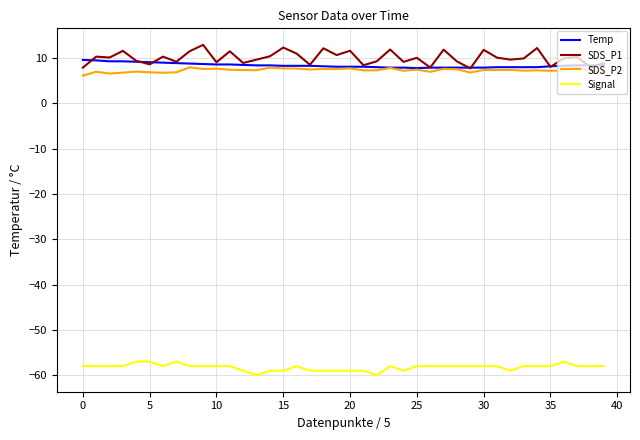

What is the difference between the maximum and second lowest values in the SDS_P1 series?

5.0